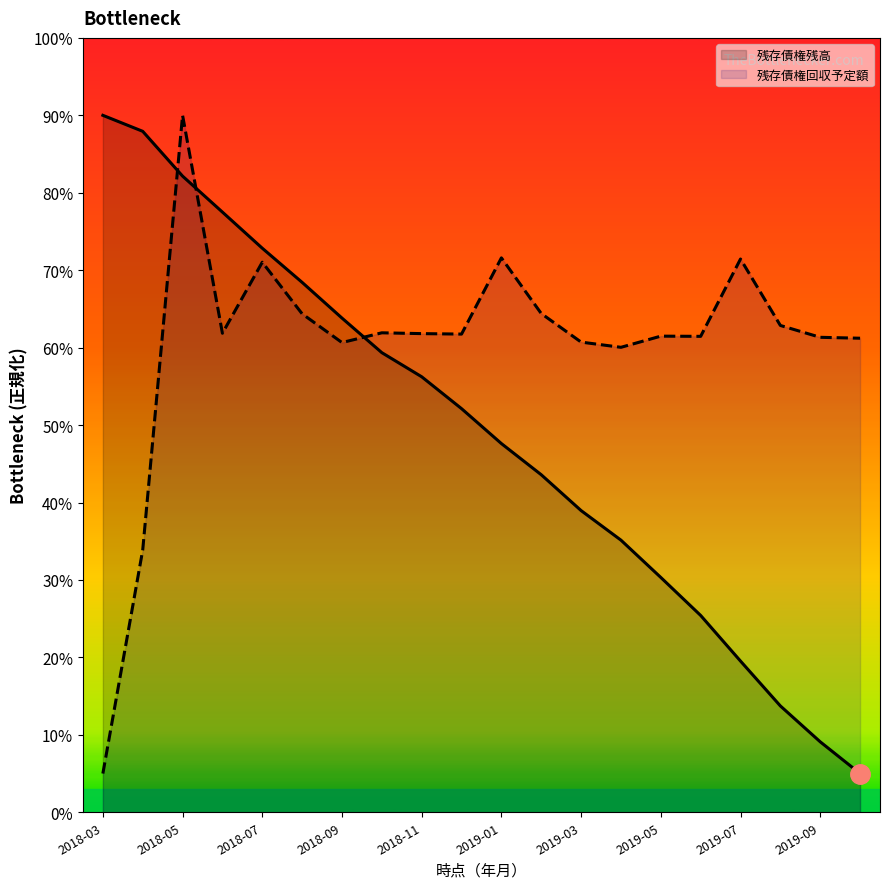

What is the value of the 残存債権残高 point at the 8th from the left?

0.6